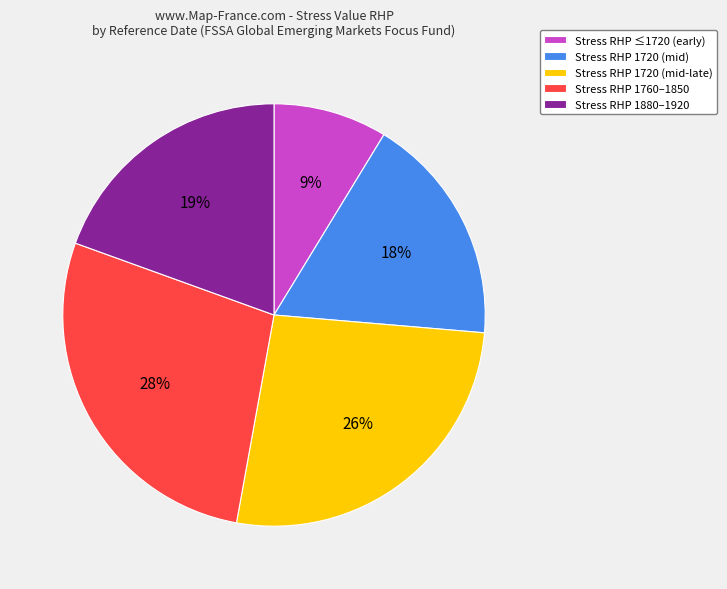

Is it true that Stress RHP 1760–1850 is 37% of the pie?

False